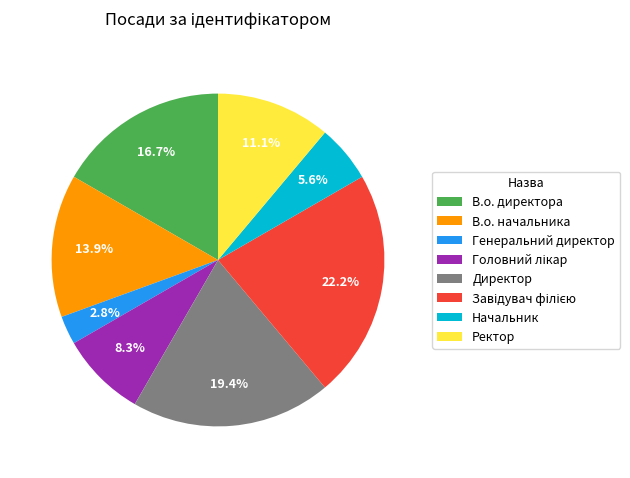

To the nearest percent, what is the combined percentage of Директор and Начальник?

25%